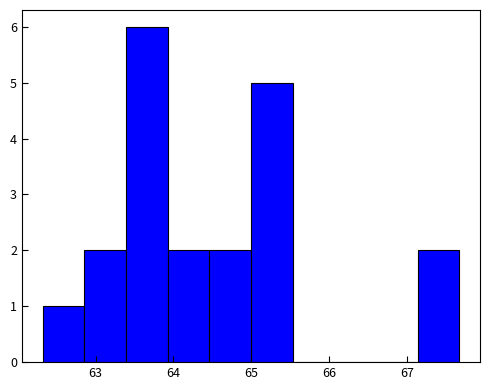

How tall is the bar that spans 62.3 to 62.9 on the x-axis? Neither the bar edges nor the heights are printed on the chart, so give them approximately, as read against the axes.

1